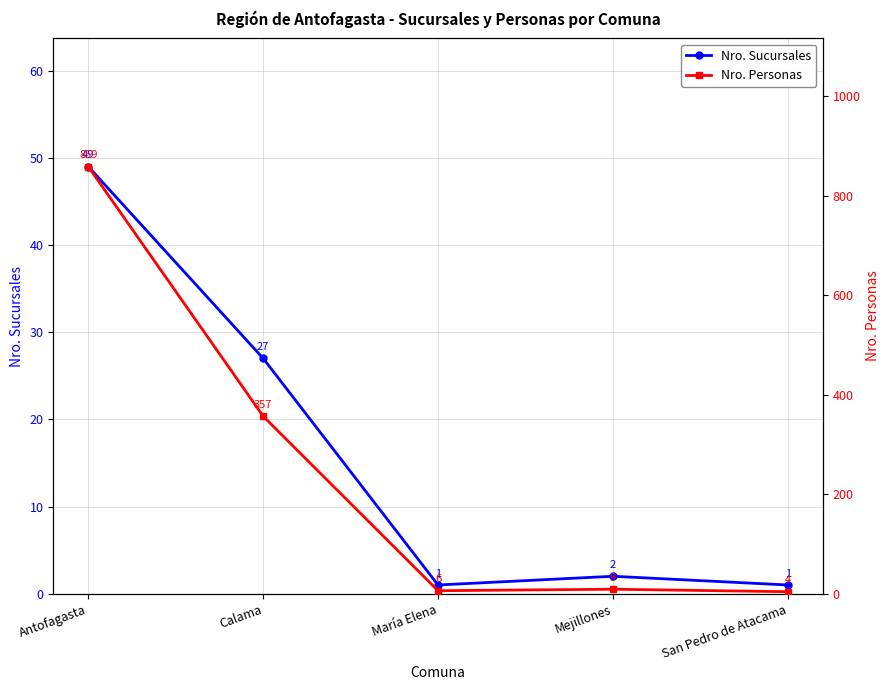

At which category does Nro. Sucursales reach its first local peak?

Mejillones